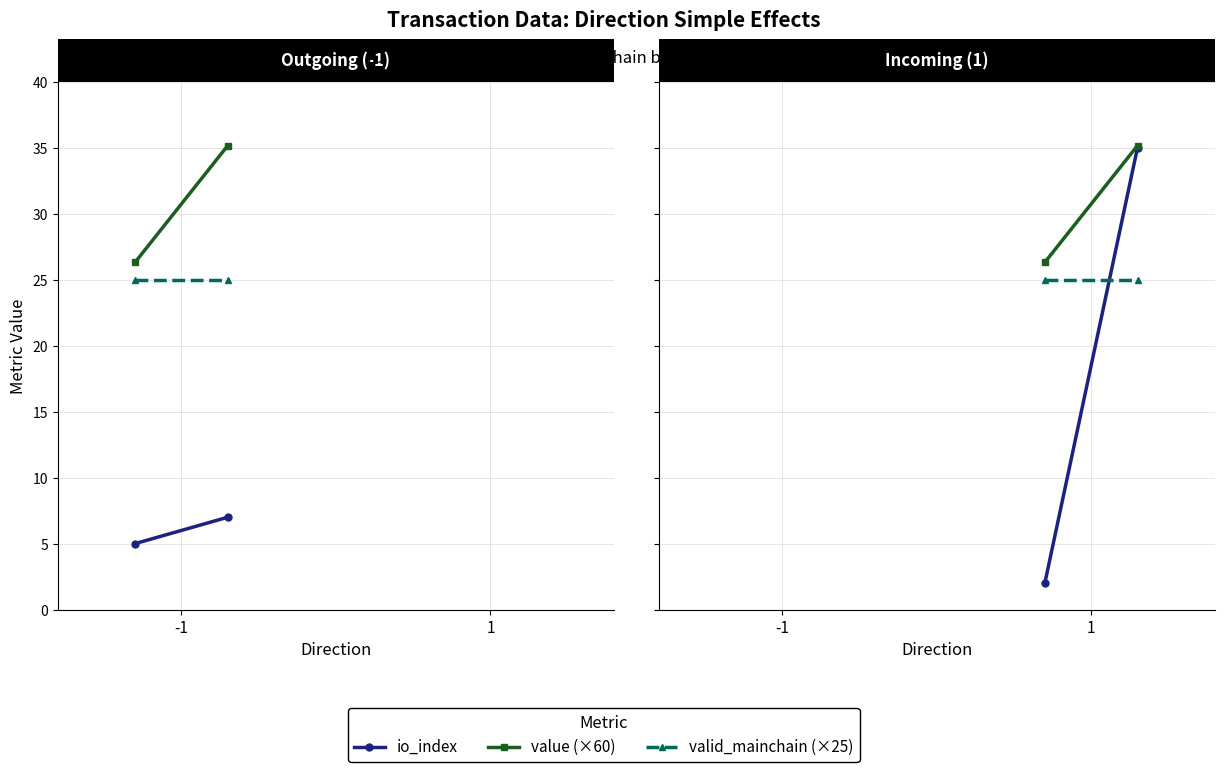

Where is value (×60) nearest to the value 30?

-1